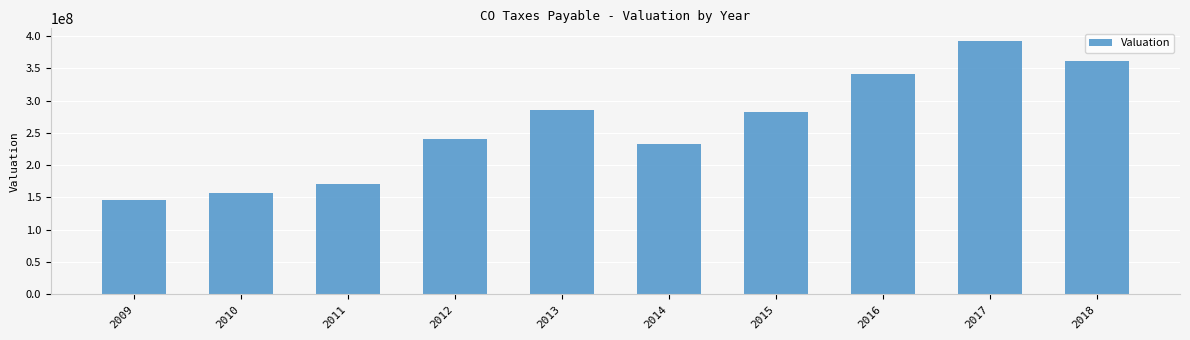

At which label does the data first exceed 282987832?

2013